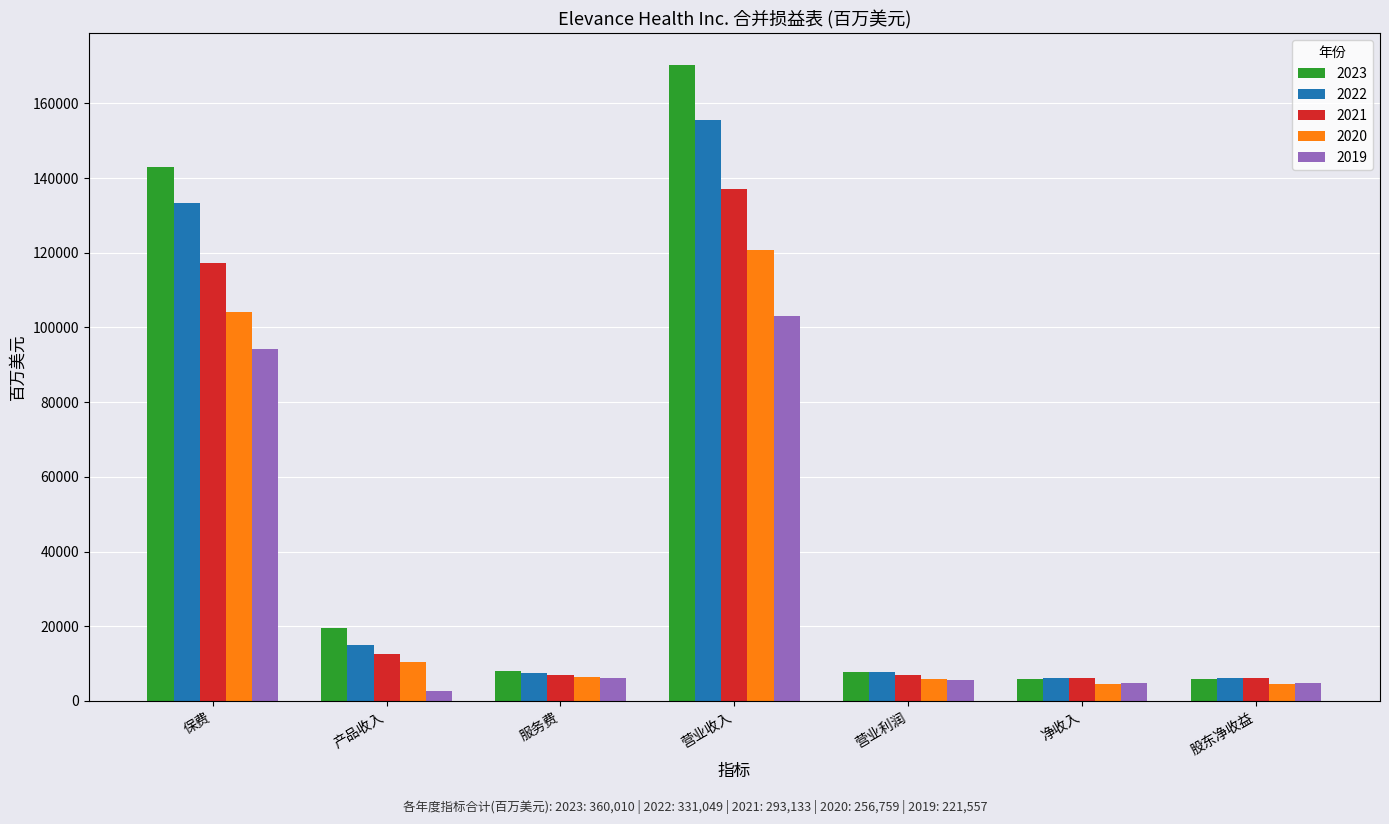

What is the difference between the maximum and second lowest values in the 2022 series?

149635